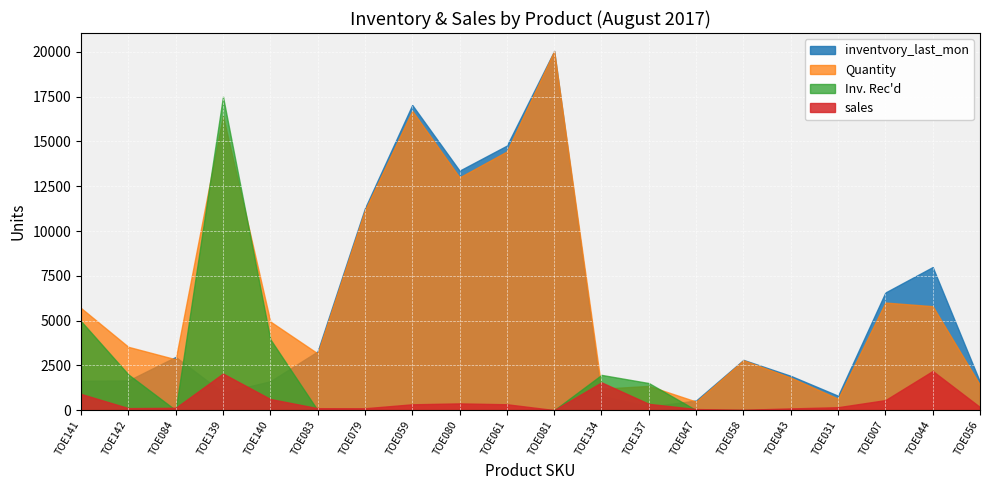

Reading right to left, what are all the values shown in this chart?

Quantity: TOE056=1404	TOE044=5804	TOE007=6007	TOE031=640	TOE043=1818	TOE058=2785	TOE047=478	TOE137=1353	TOE134=1196	TOE081=20048	TOE061=14441	TOE080=12995	TOE059=16711	TOE079=11160	TOE083=3168	TOE140=4950	TOE139=16444	TOE084=2838	TOE142=3535	TOE141=5701
sales: TOE056=170	TOE044=2185	TOE007=560	TOE031=164	TOE043=96	TOE058=20	TOE047=60	TOE137=351	TOE134=1550	TOE081=4	TOE061=328	TOE080=376	TOE059=326	TOE079=105	TOE083=109	TOE140=622	TOE139=2043	TOE084=131	TOE142=113	TOE141=903
Inv. Rec'd: TOE056=0	TOE044=0	TOE007=0	TOE031=0	TOE043=0	TOE058=0	TOE047=0	TOE137=1512	TOE134=1968	TOE081=0	TOE061=0	TOE080=0	TOE059=0	TOE079=0	TOE083=0	TOE140=3960	TOE139=17510	TOE084=0	TOE142=1992	TOE141=4968
inventvory_last_mon: TOE056=1574	TOE044=7989	TOE007=6567	TOE031=804	TOE043=1914	TOE058=2805	TOE047=538	TOE137=192	TOE134=778	TOE081=20052	TOE061=14769	TOE080=13371	TOE059=17037	TOE079=11265	TOE083=3277	TOE140=1612	TOE139=977	TOE084=2969	TOE142=1656	TOE141=1636